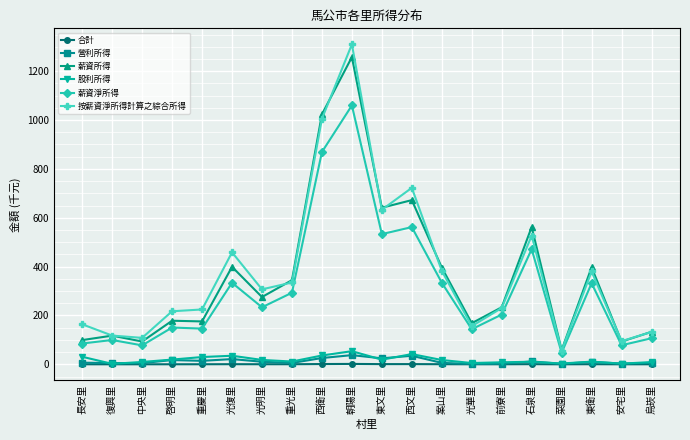

True or false: 股利所得 and 薪資淨所得 cross at least once.

False